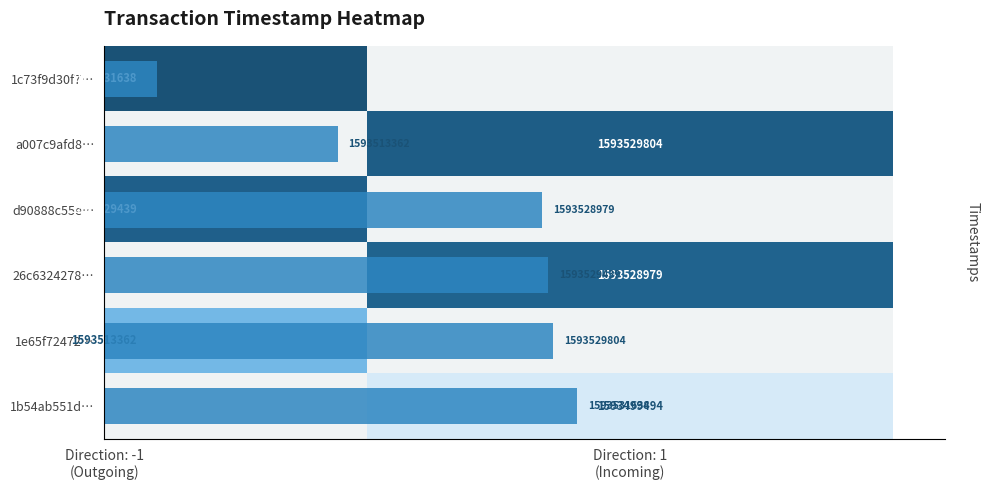

Which category has the lowest value across all series?

Direction: 1
(Incoming)